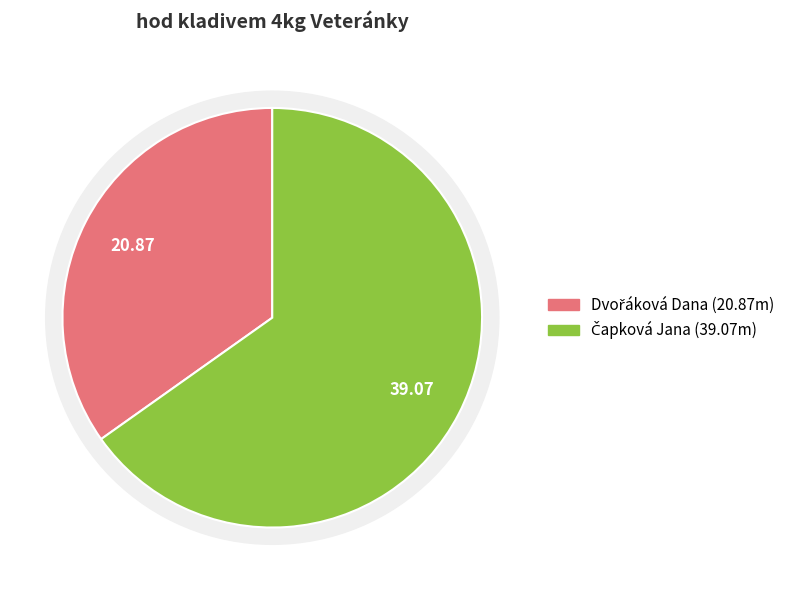

Does Čapková Jana account for over 50% of the chart?

Yes